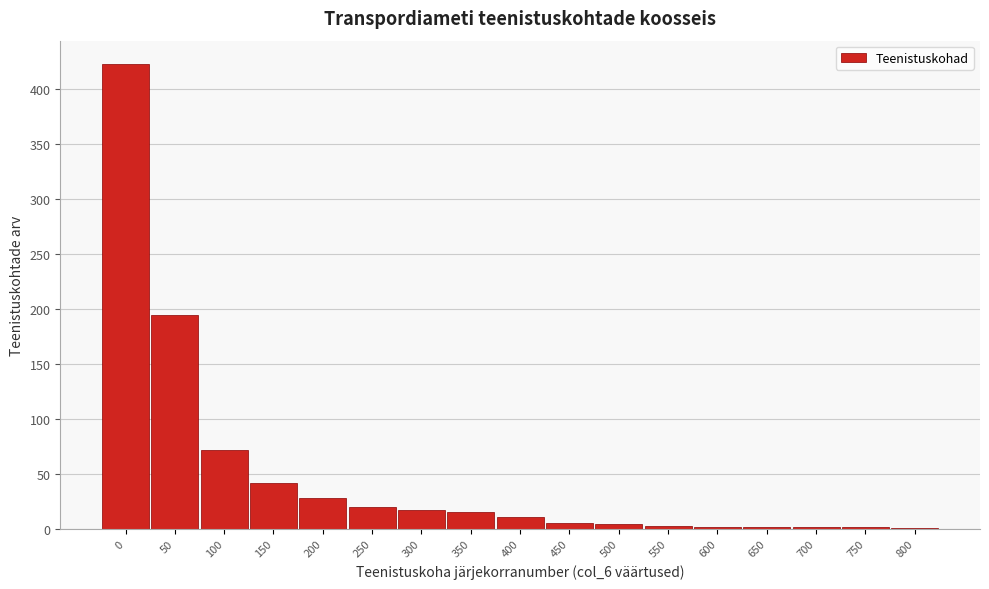

Approximately how many times larger is the value at 200 compared to 100?

0.4